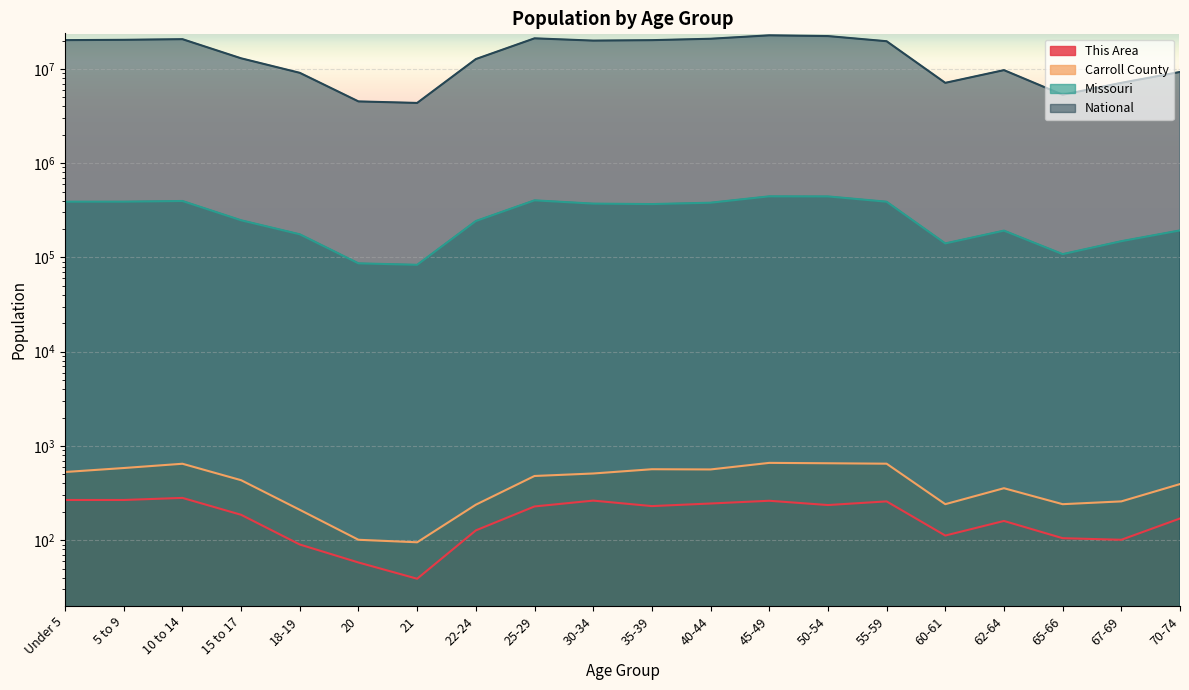

Reading left to right, list all the values displayed in this chart.

This Area: 267	267	281	186	90	58	39	127	228	263	230	245	262	236	258	112	160	105	101	170
Carroll County: 529	583	647	433	210	101	95	238	480	510	566	563	661	655	648	241	356	241	258	394
Missouri: 390237	390463	396925	247811	175975	86528	83511	243250	403239	372228	368070	380546	444766	443806	389985	140830	192463	108394	148659	193437
National: 20201362	20348657	20677194	12954254	9086089	4519129	4354294	12712576	21101849	19962099	20179642	20890964	22708591	22298125	19664805	7113727	9704197	5319902	7115361	9278166